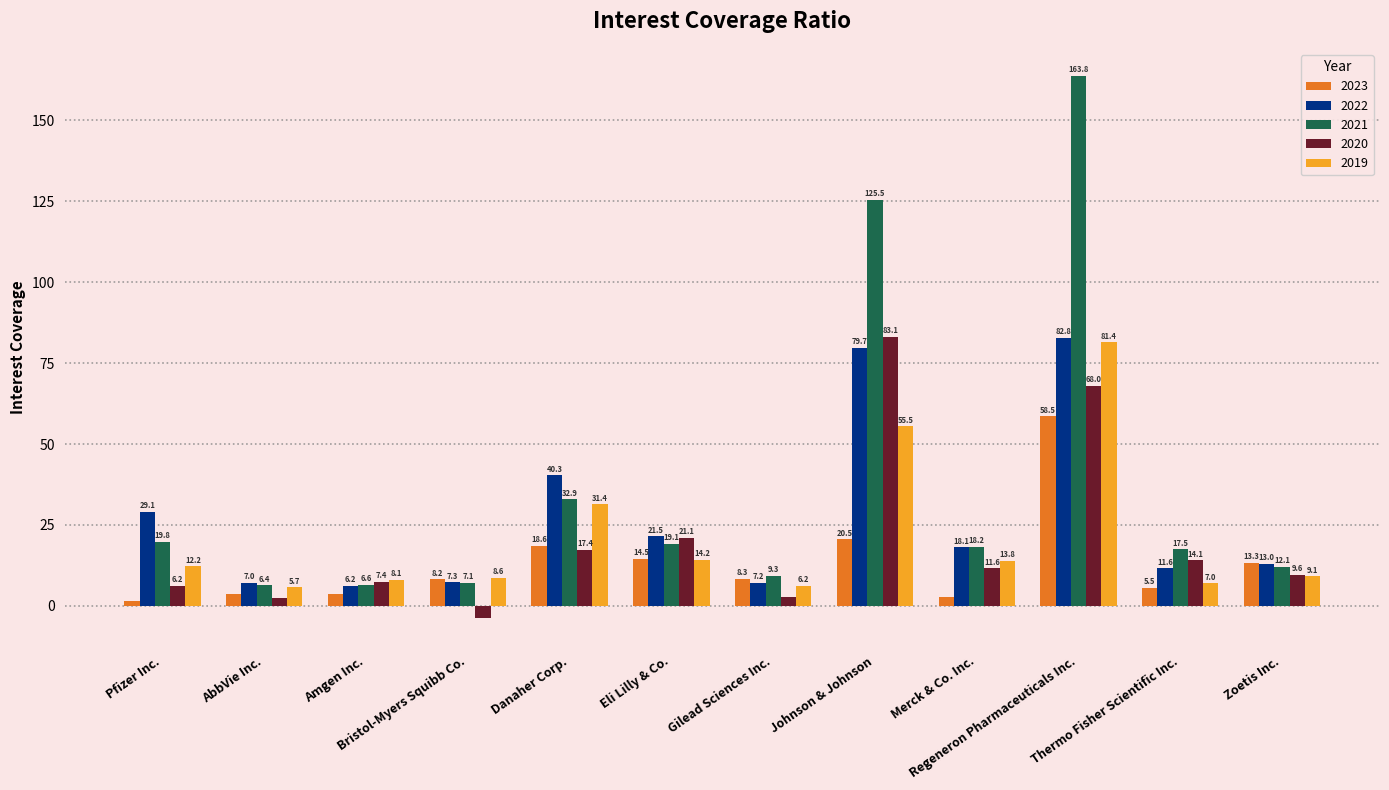

Which series has the largest range (max minus min)?

2021